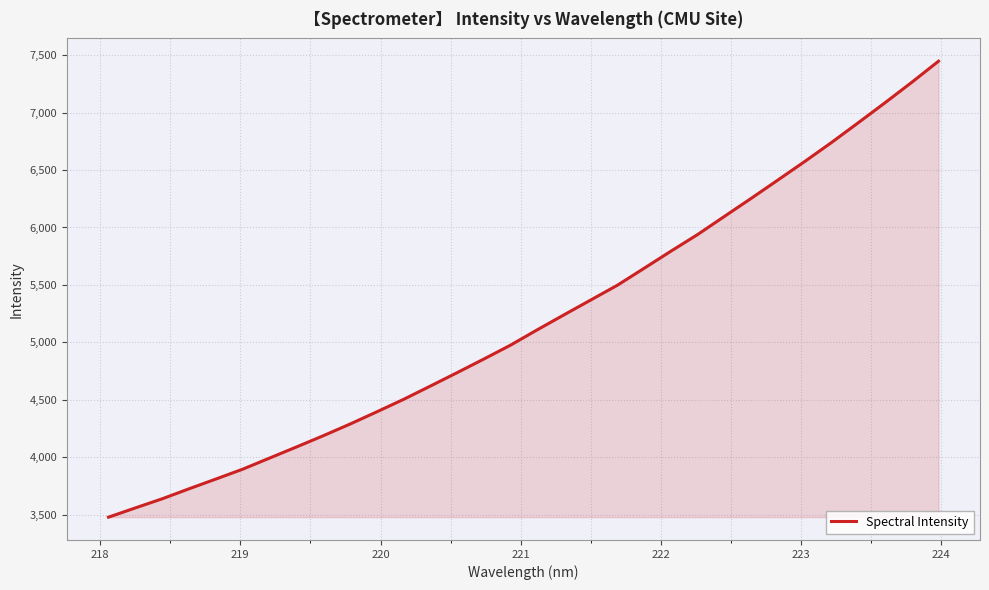

What is the smallest value displayed?

3478.4